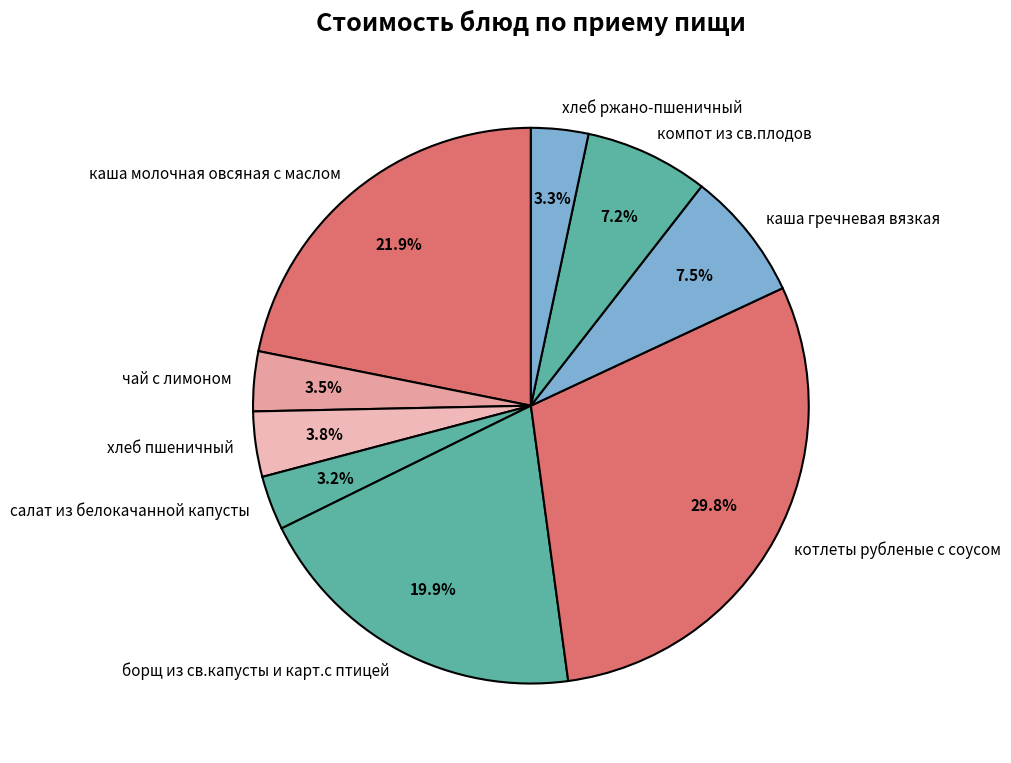

What is the largest slice in the pie chart?

котлеты рубленые с соусом